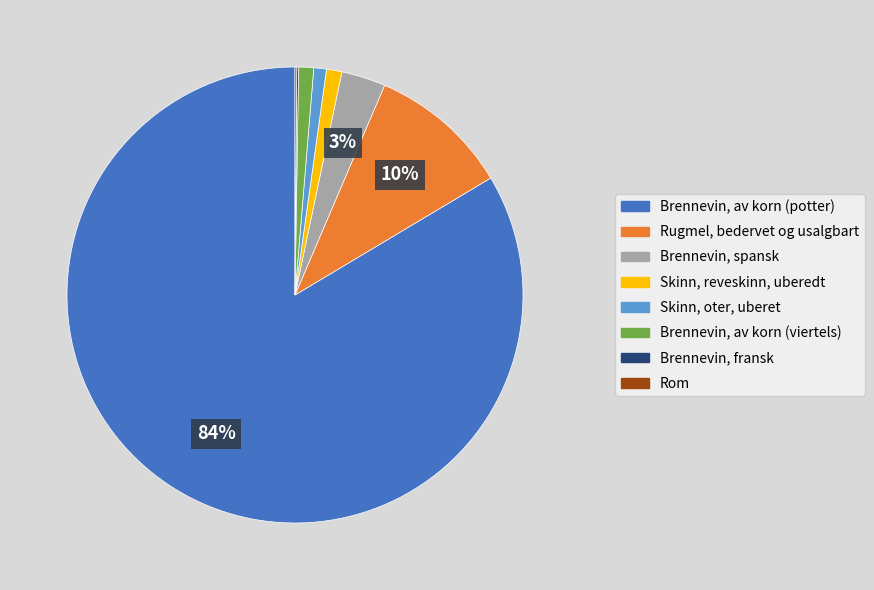

What is the largest slice in the pie chart?

Brennevin, av korn (potter)